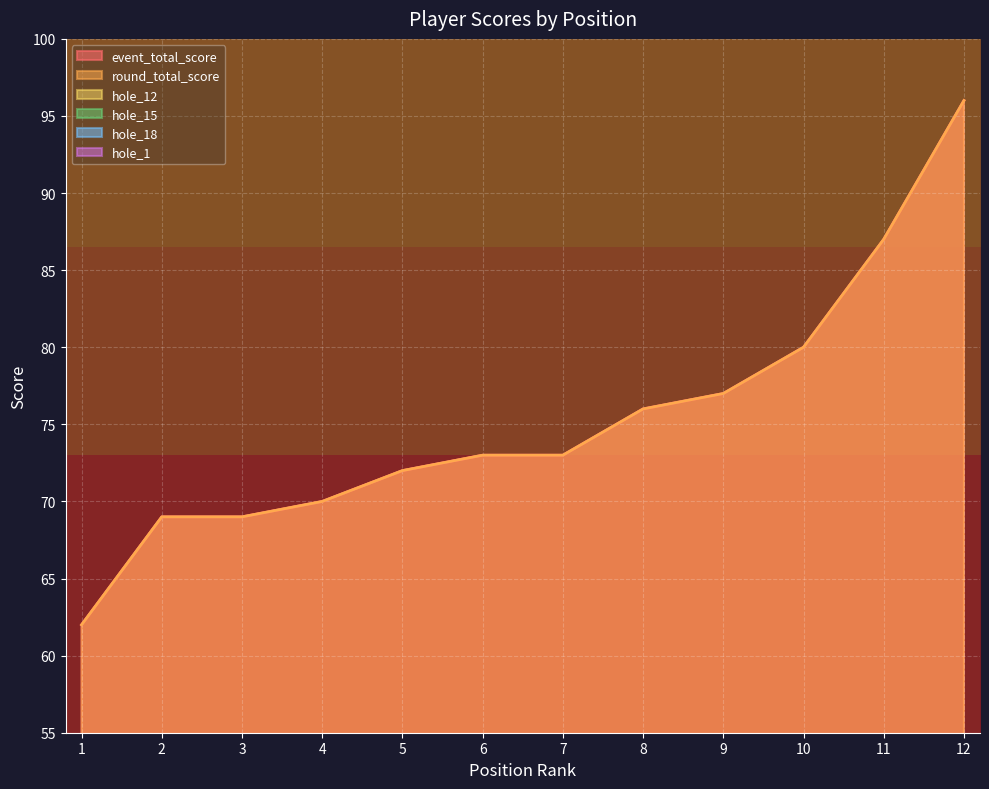

Where do hole_12 and hole_15 first cross each other?

1 and 2